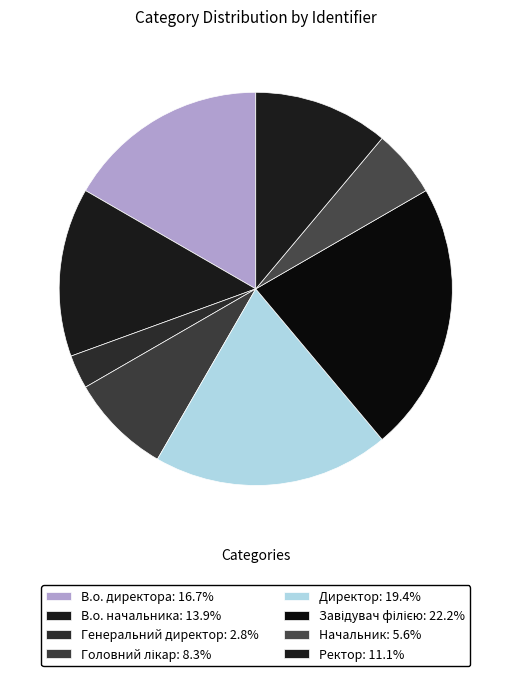

Rank the categories by value from highest to lowest.

Завідувач філією, Директор, В.о. директора, В.о. начальника, Ректор, Головний лікар, Начальник, Генеральний директор